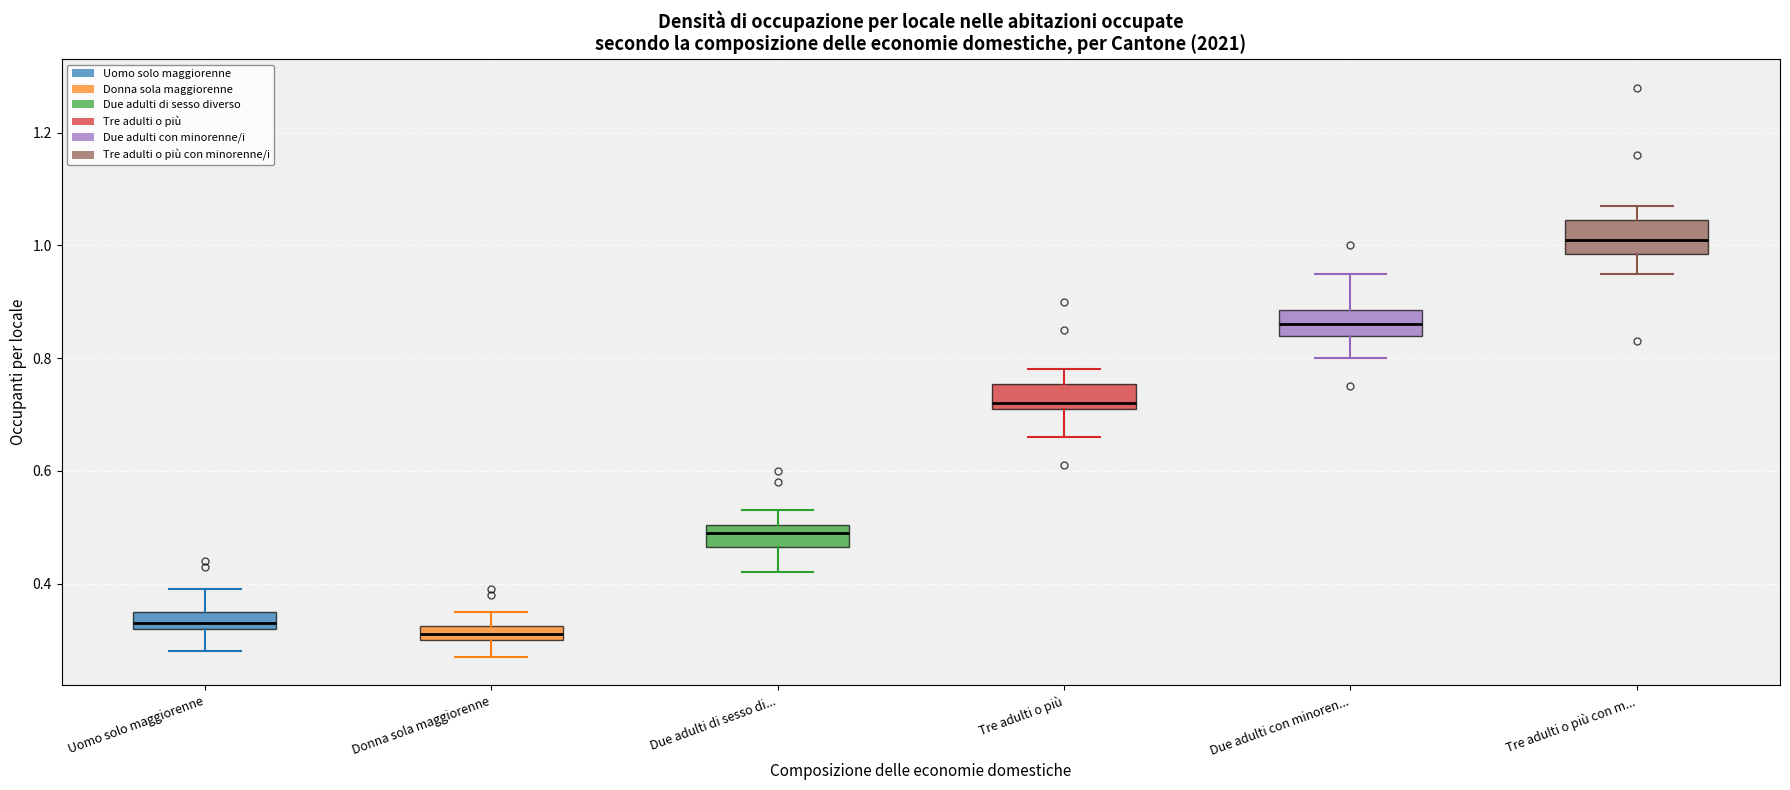

Which box has the highest median line?

Tre adulti o più con m...